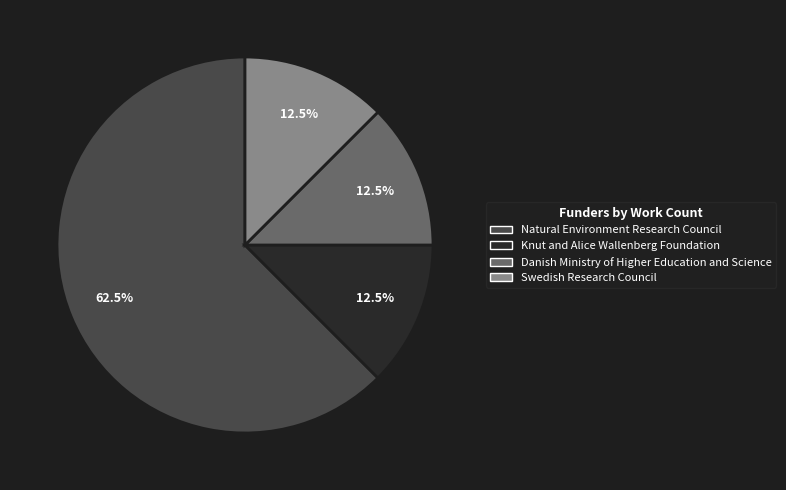

Which category has the biggest portion of the pie?

Natural Environment Research Council